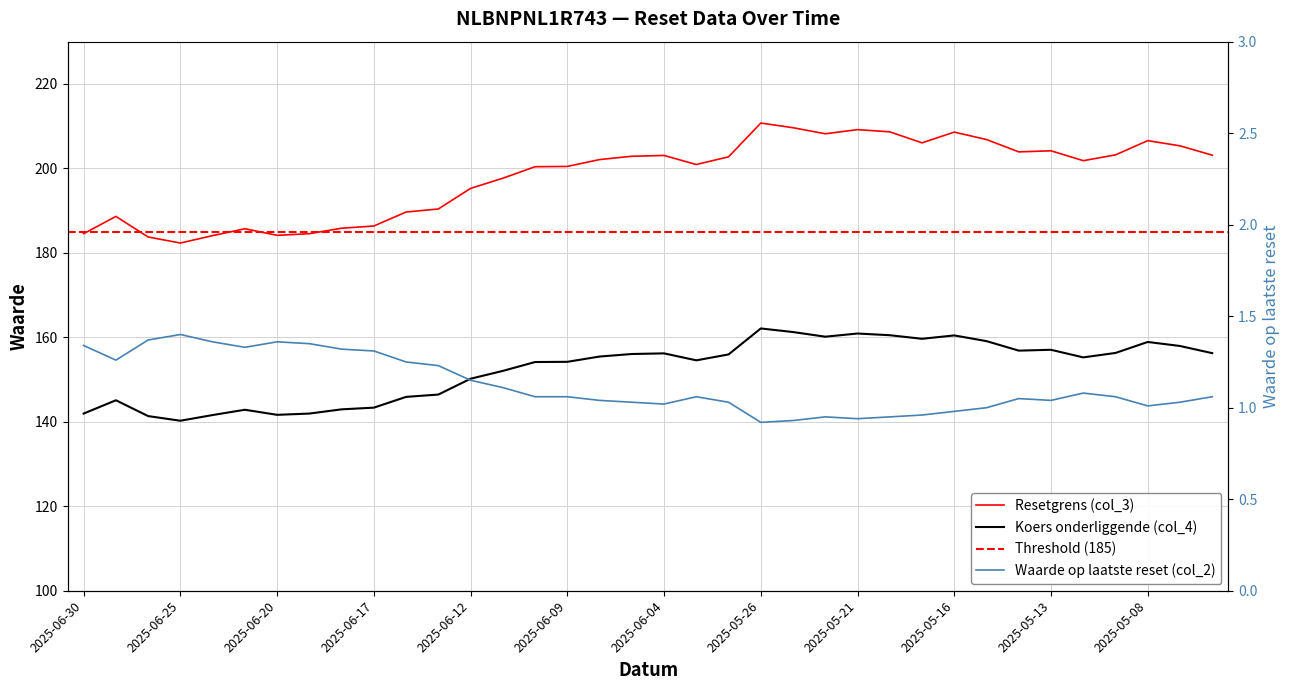

How many interior local peaks does the Koers onderliggende (col_4) series have?

8